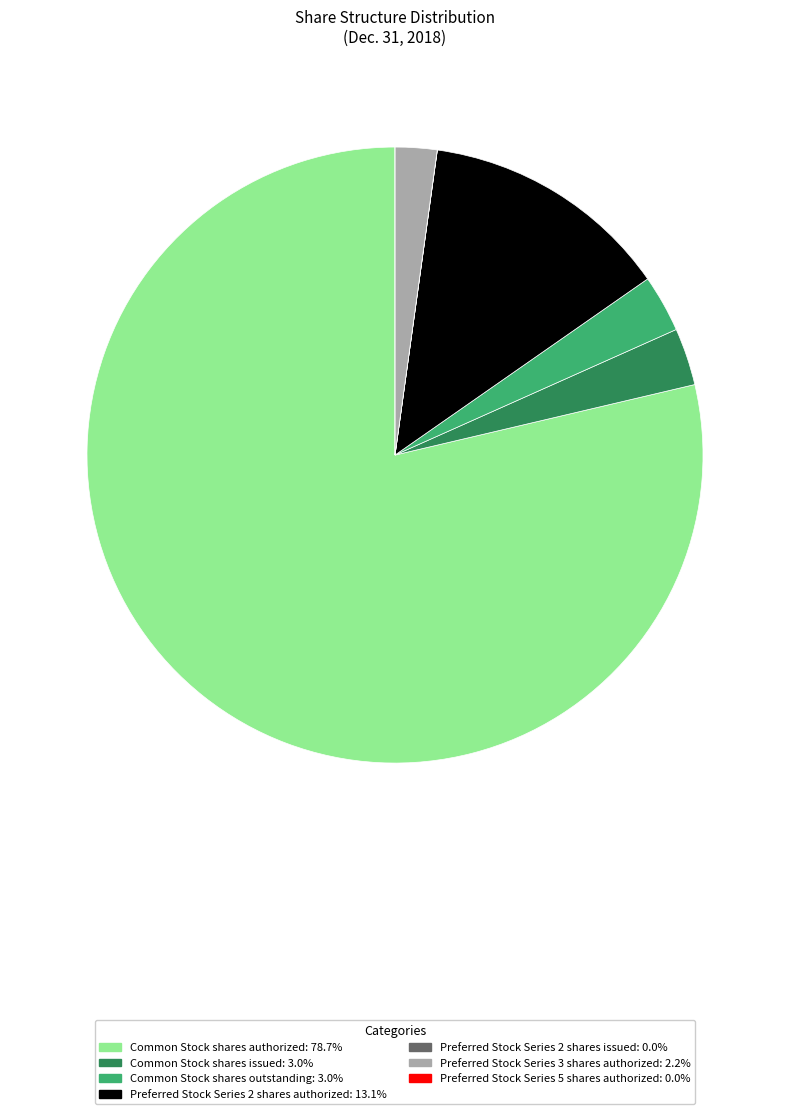

True or false: Common Stock shares issued accounts for 18% of the total.

False